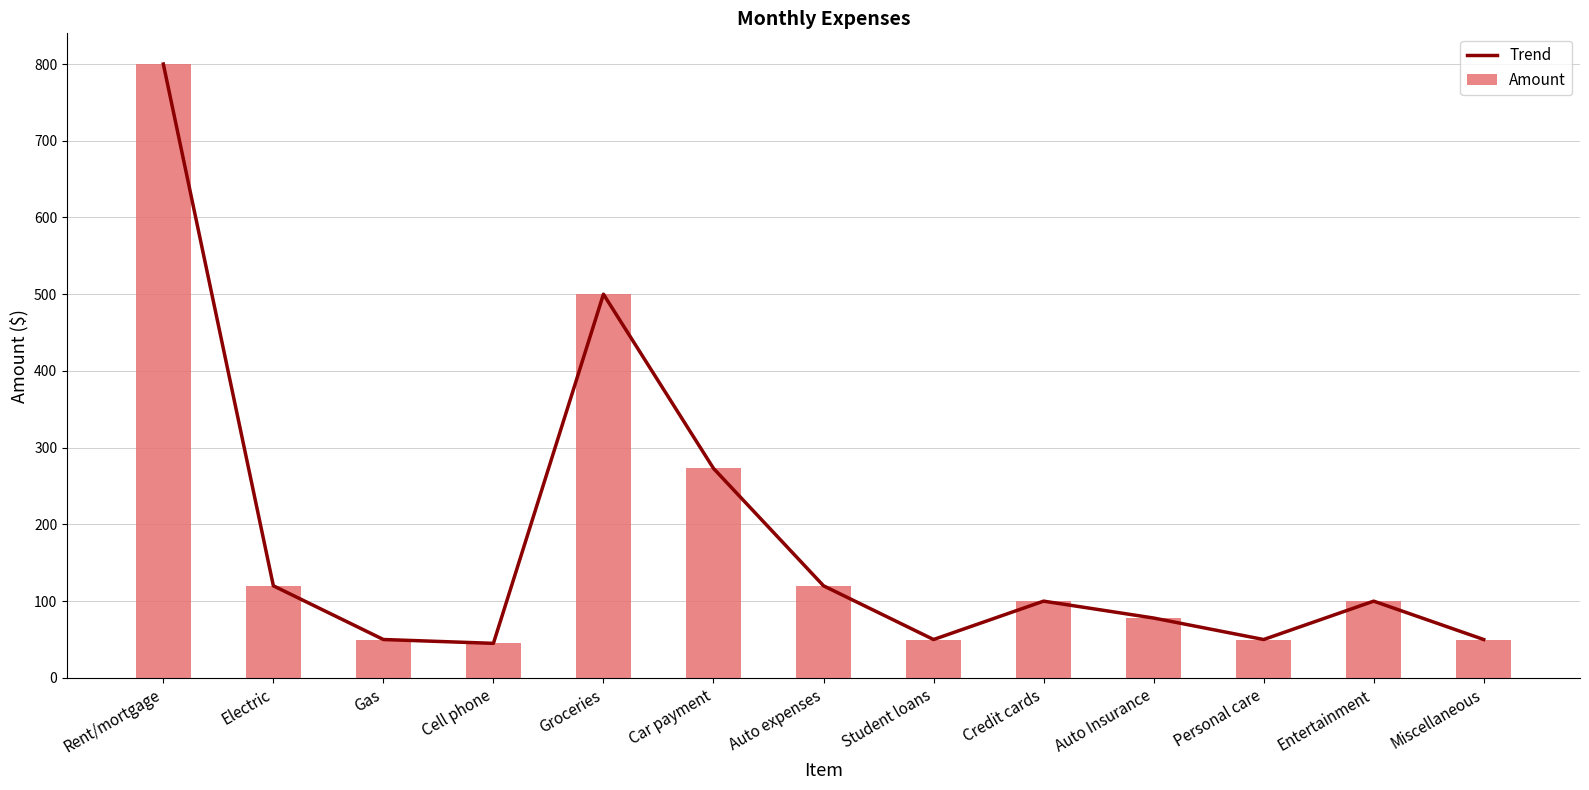

Reading left to right, extract all data points from this chart.

Trend: Rent/mortgage=800	Electric=120	Gas=50	Cell phone=45	Groceries=500	Car payment=273	Auto expenses=120	Student loans=50	Credit cards=100	Auto Insurance=78	Personal care=50	Entertainment=100	Miscellaneous=50
Amount: Rent/mortgage=800	Electric=120	Gas=50	Cell phone=45	Groceries=500	Car payment=273	Auto expenses=120	Student loans=50	Credit cards=100	Auto Insurance=78	Personal care=50	Entertainment=100	Miscellaneous=50